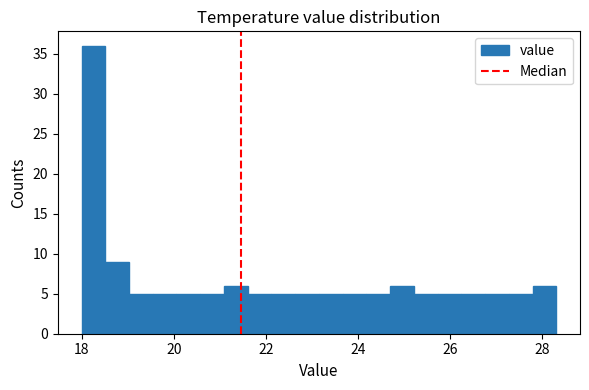

Around what value on the x-axis is the tallest bar? Give the approximate position of its centre, as read against the axis.

18.2